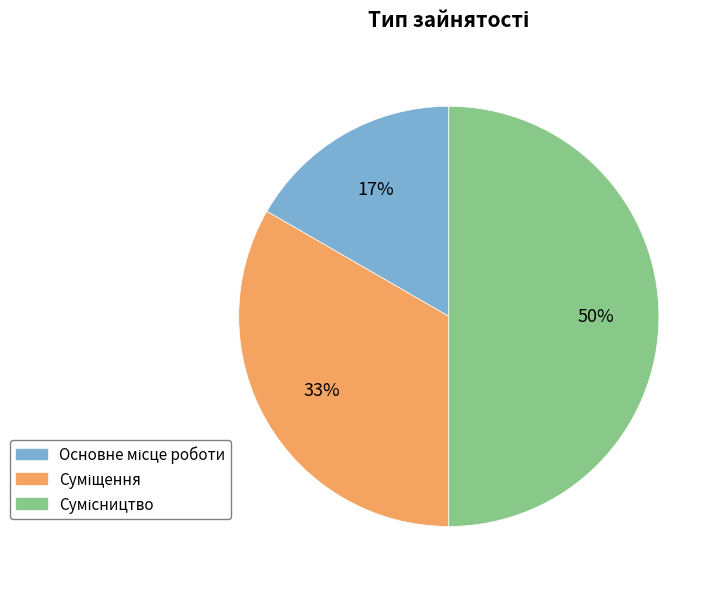

To the nearest percent, what is the average slice percentage?

33%